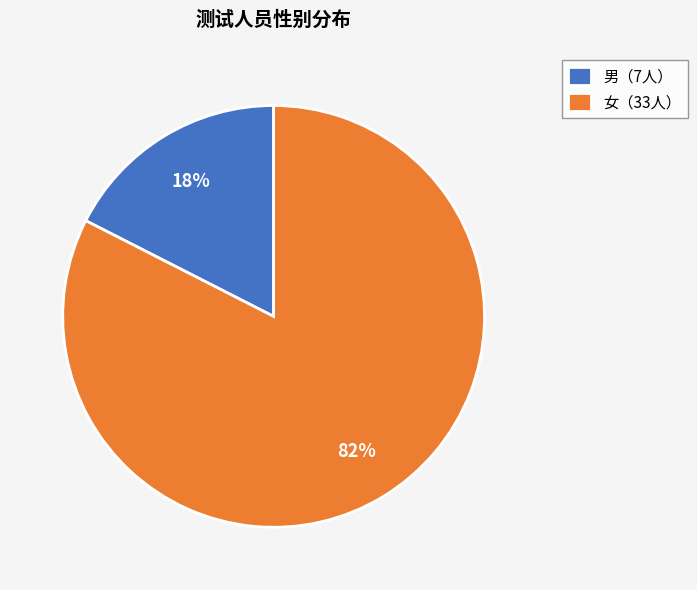

To the nearest percent, what percentage of the pie is 女（33人）?

82%